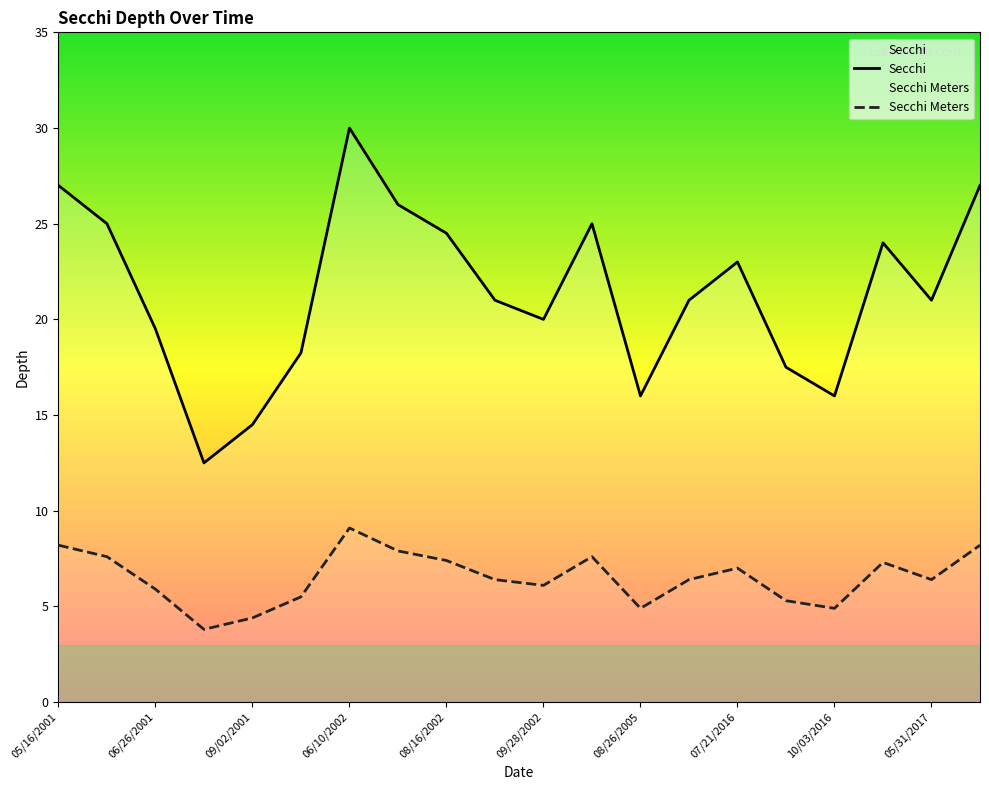

Between 08/16/2002 and 06/11/2015, which series saw the biggest shift?

Secchi